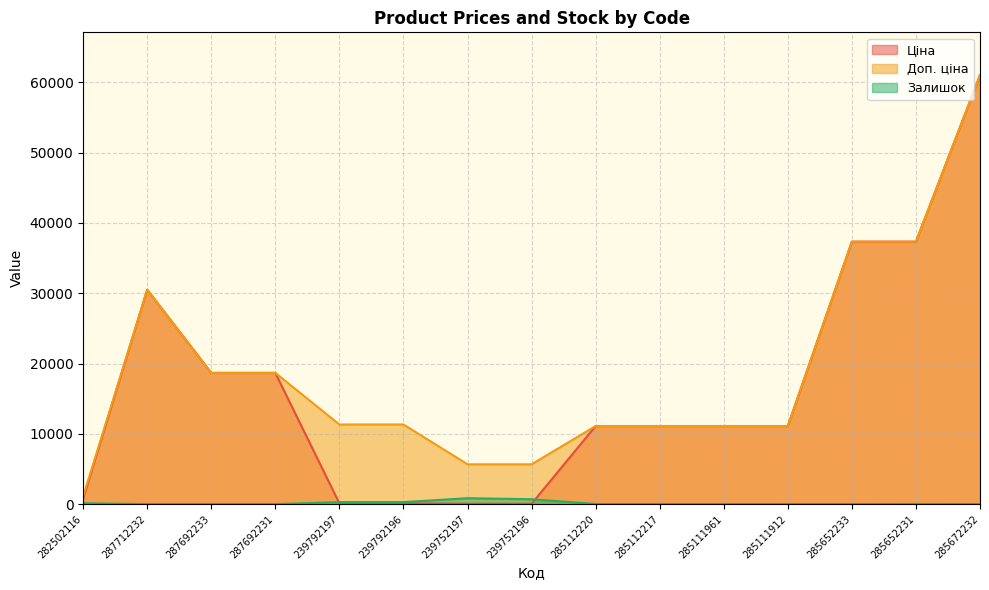

True or false: Ціна has a value of 6880.9 at 285111912.

False